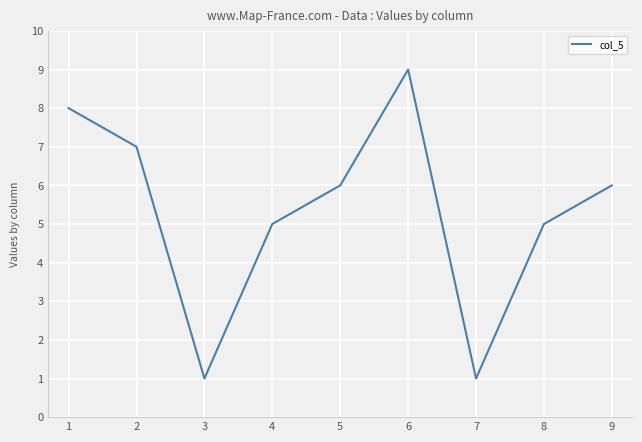

Which label corresponds to the largest value in the chart?

6